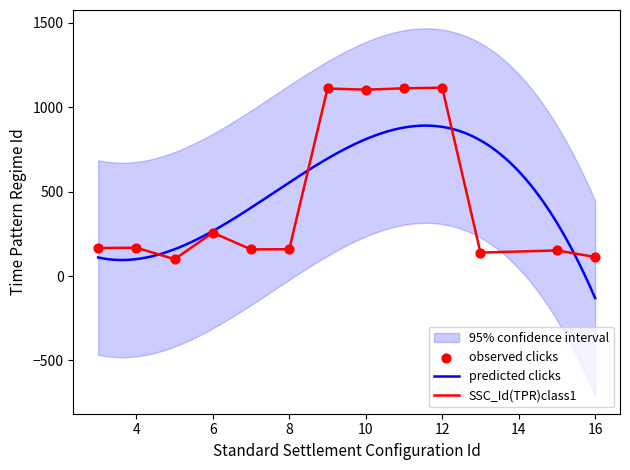

What is the ratio of the value at 13 to the value at 9?

0.1